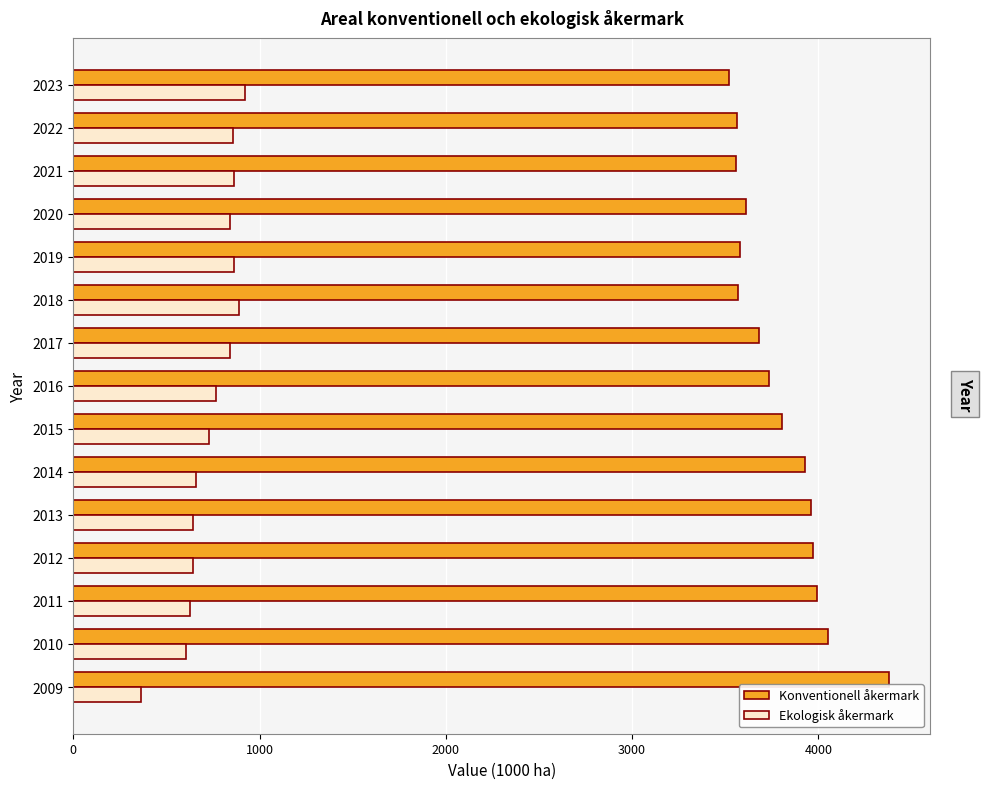

What is the minimum value shown in the chart?

364